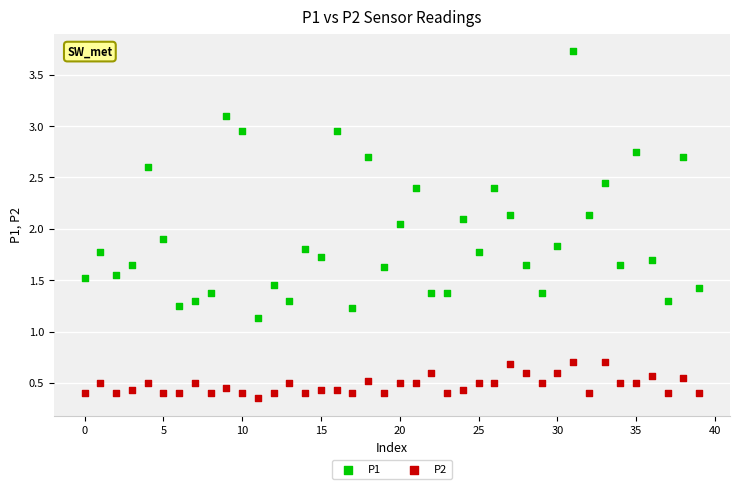

Which series reaches the maximum Y coordinate?

P1